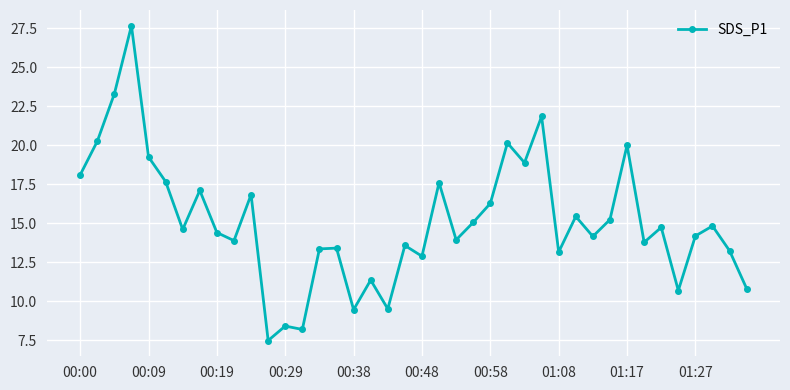

What is the value of the 32nd point from the left?

15.2